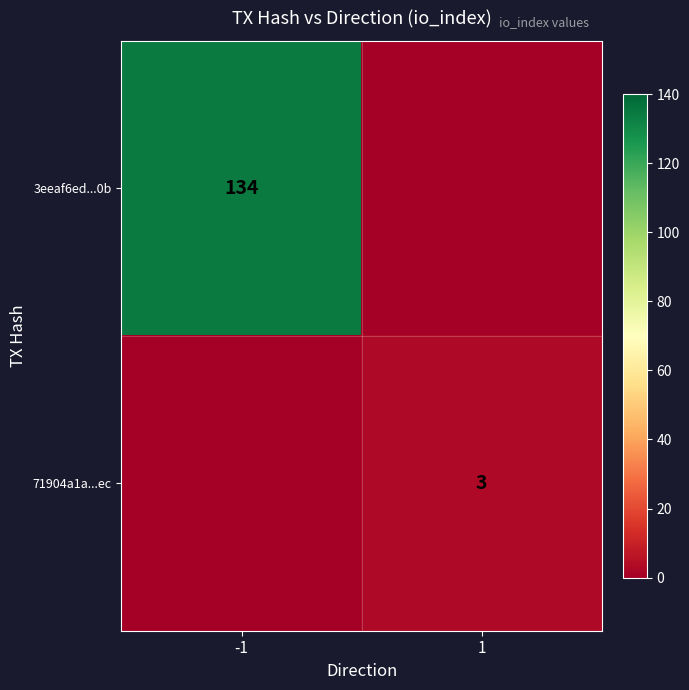

Is the value of 3eeaf6ed...0b at -1 greater than the value of 71904a1a...ec at 1?

Yes